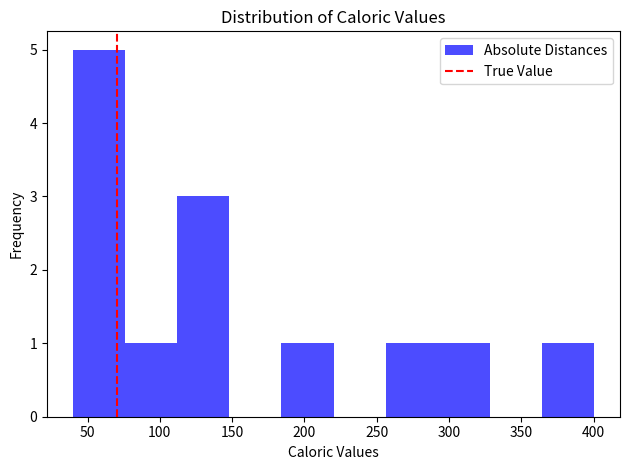

Reading left to right, list every bar in this chart as the range it spans on the x-axis followed by its height. Neither the bar edges nor the heights are printed on the chart, so give them approximately, as read against the axes.

40 to 75: 5
75 to 110: 1
110 to 150: 3
150 to 185: 0
185 to 220: 1
220 to 255: 0
255 to 290: 1
290 to 330: 1
330 to 365: 0
365 to 400: 1